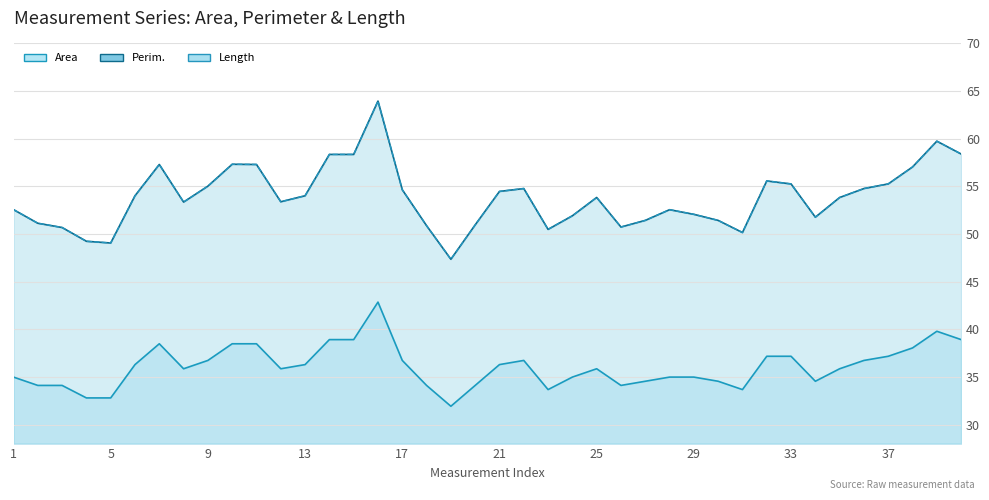

What is the difference between the second highest and minimum values in the Perim. series?

12.4